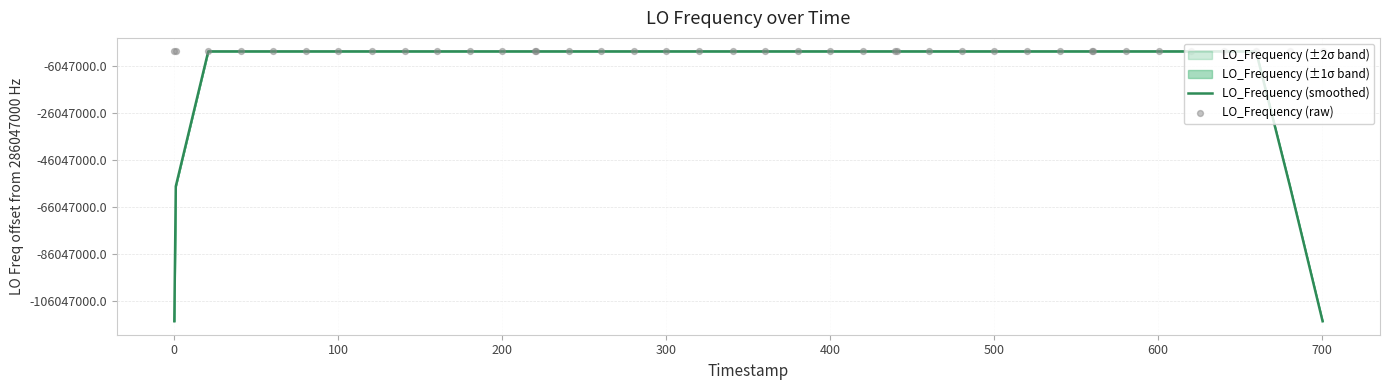

Is the value of LO_Frequency (raw) at 200 greater than the value of LO_Frequency (smoothed) at 37?

No